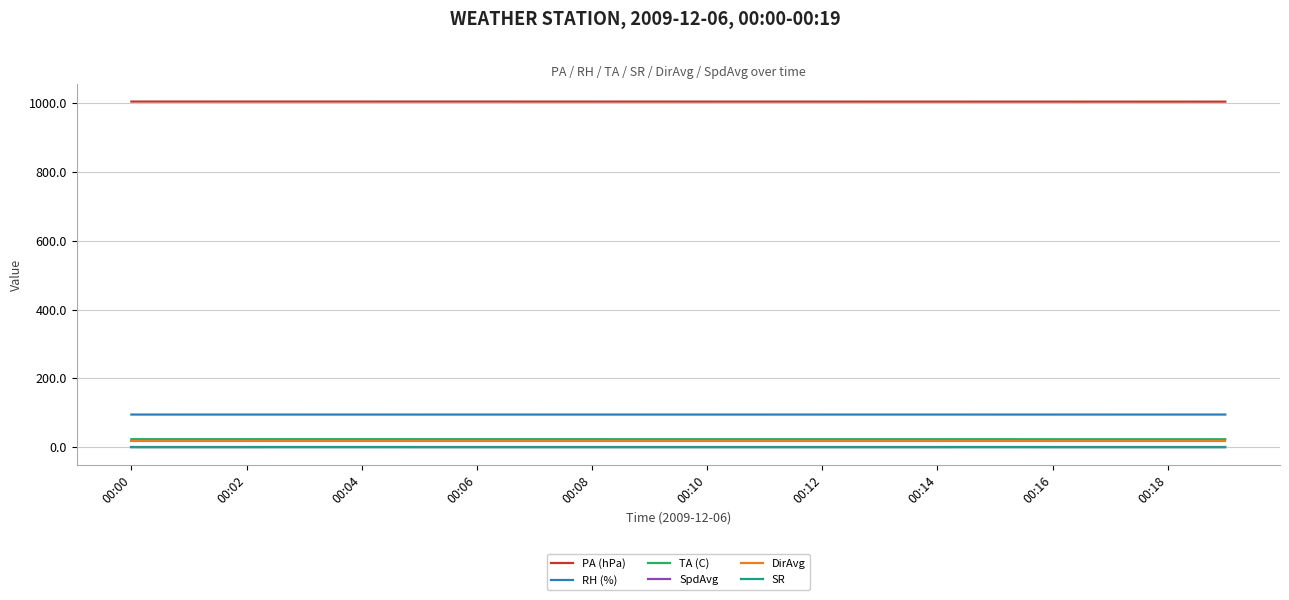

Which series has the largest total across all categories?

PA (hPa)